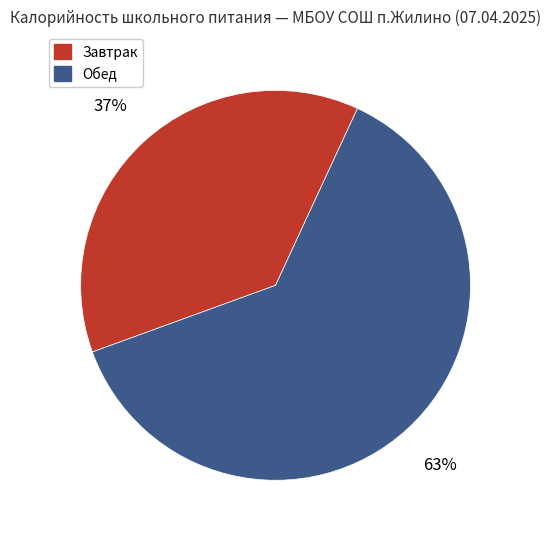

Is there a majority slice in this chart?

Yes